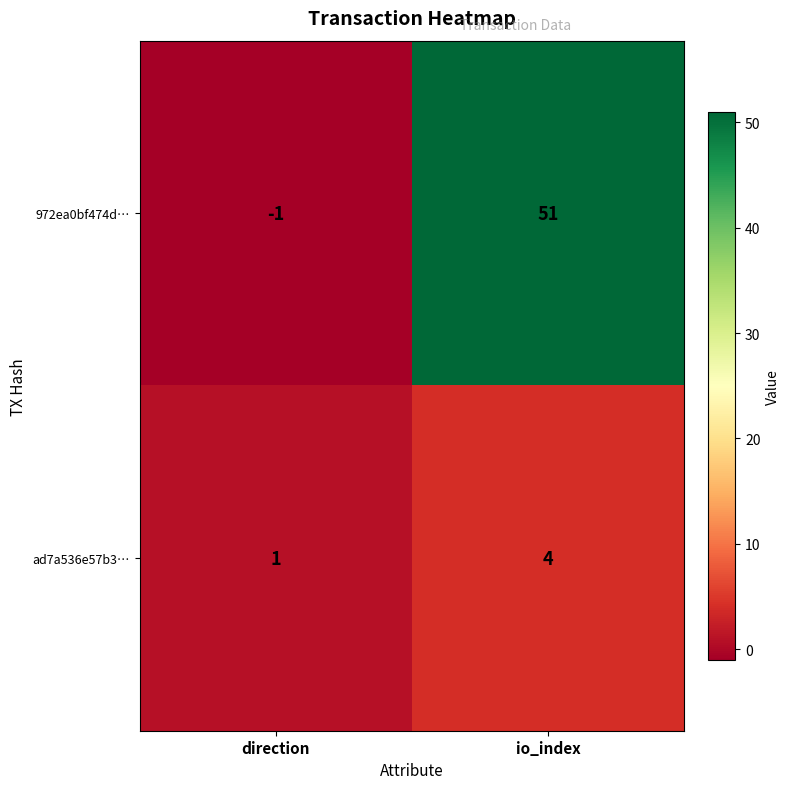

Which series has the widest spread of values?

972ea0bf474d…